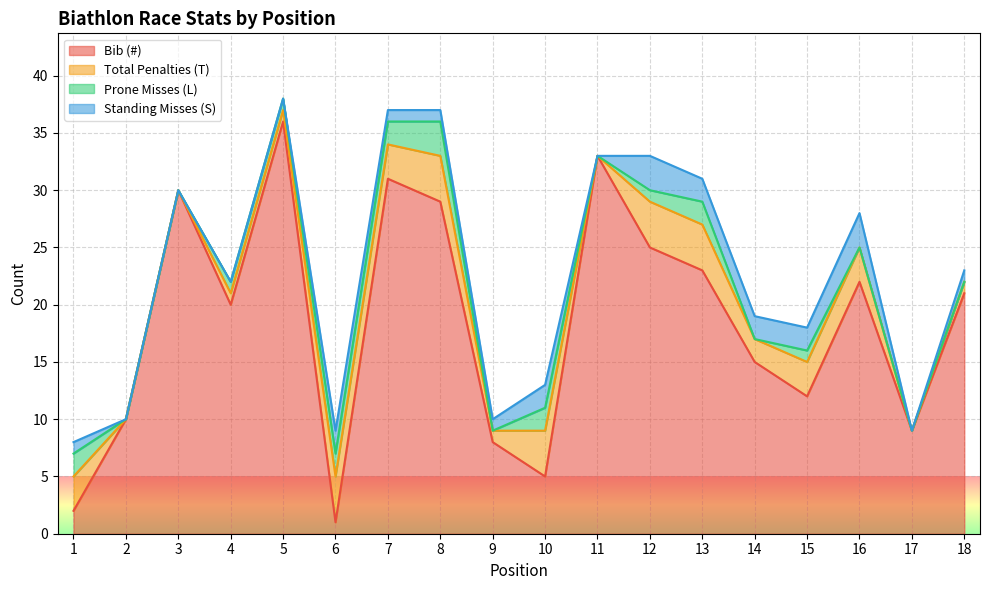

Which series has the largest range (max minus min)?

Bib (#)